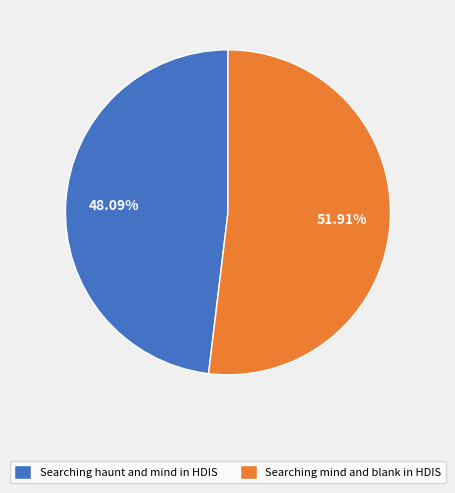

What portion of the pie excludes Searching haunt and mind in HDIS?

51.9%